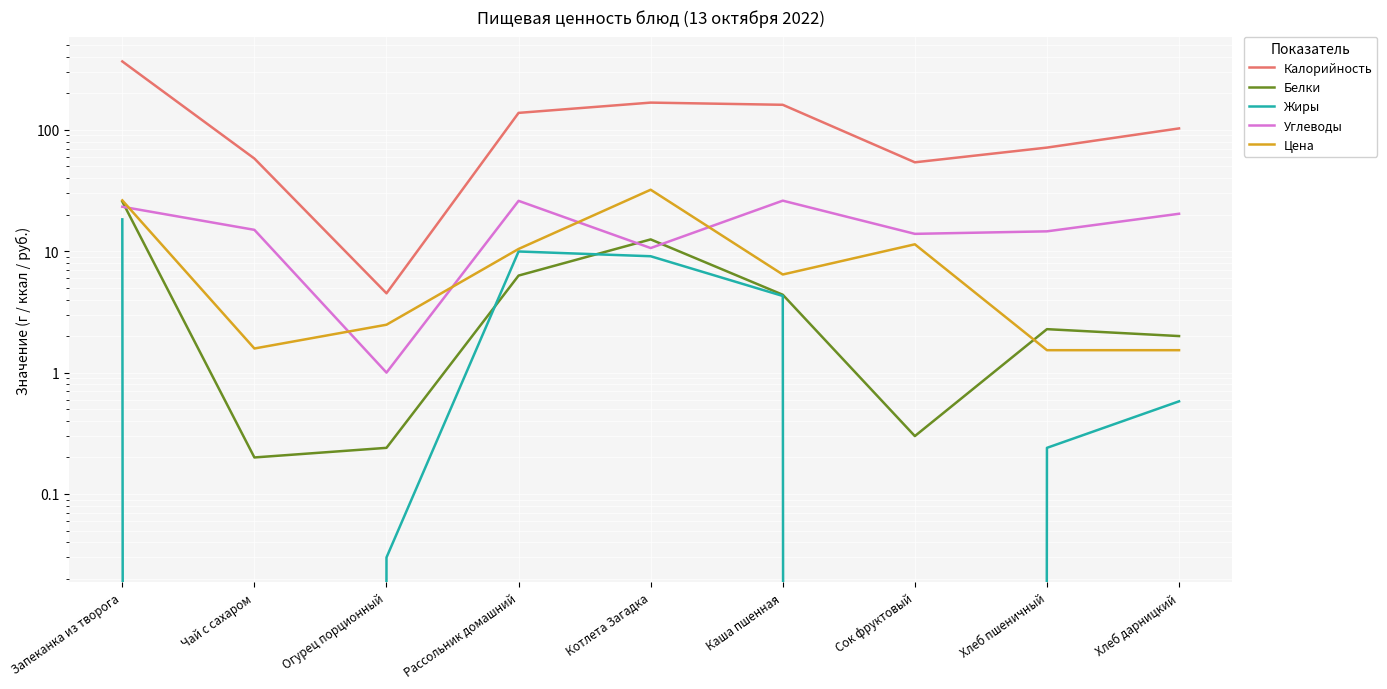

At which category does Углеводы reach its first local peak?

Рассольник домашний